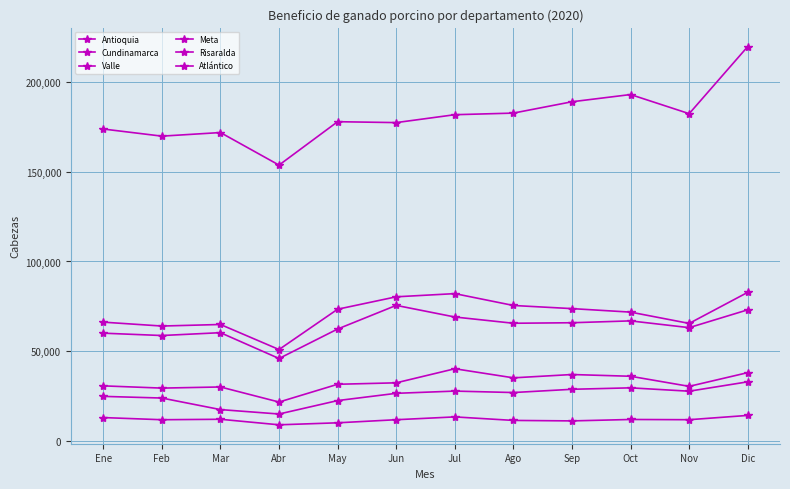

What value does the Valle series have at Feb?

58802